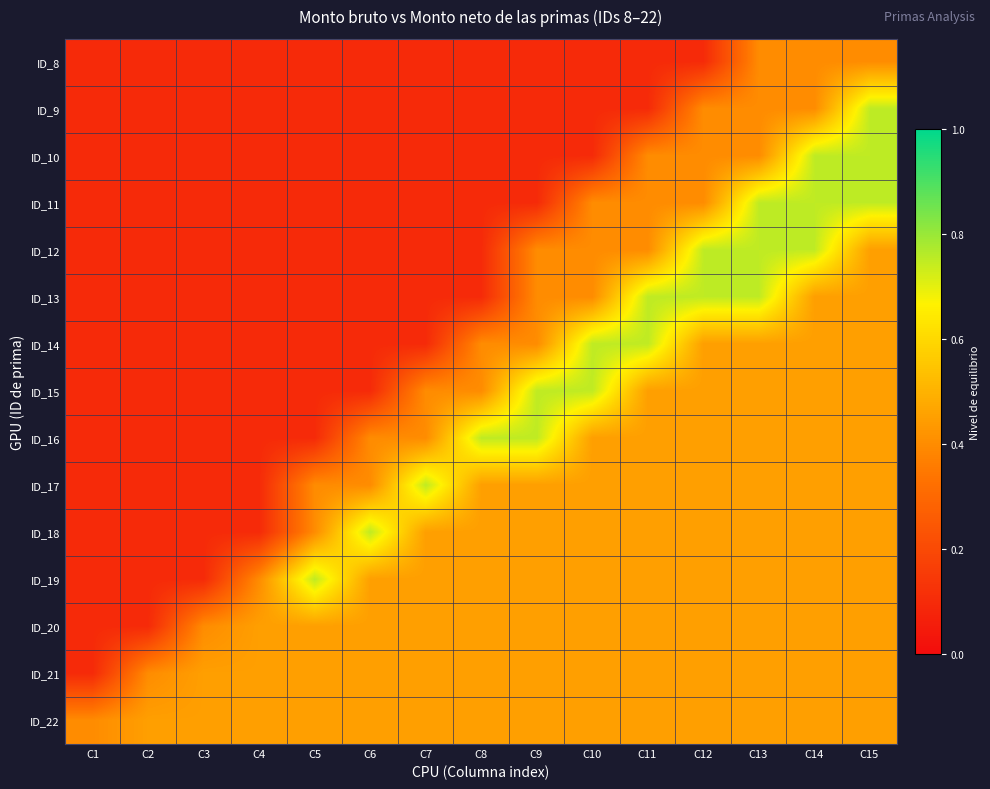

At C11, list the series in order from smallest to largest.

ID_8, ID_9, ID_10, ID_11, ID_12, ID_15, ID_16, ID_17, ID_18, ID_19, ID_20, ID_21, ID_22, ID_13, ID_14